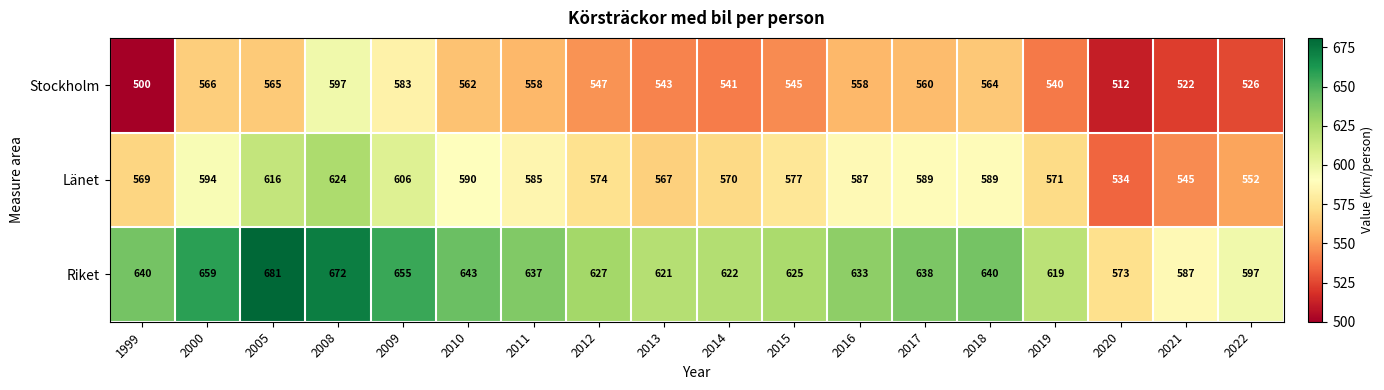

What is the average value of the Riket series?

632